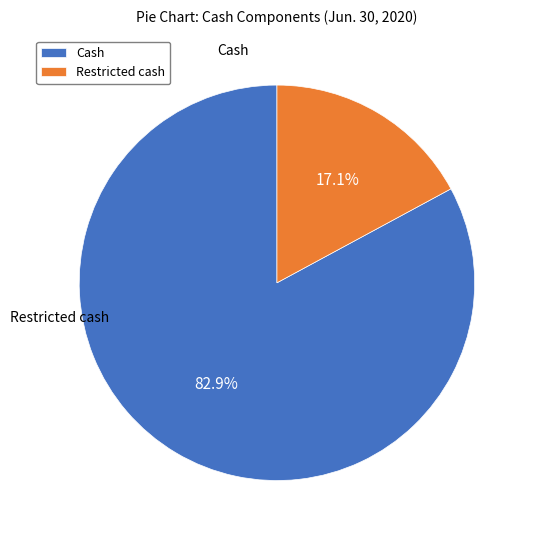

Rank the categories by value from lowest to highest.

Restricted cash, Cash